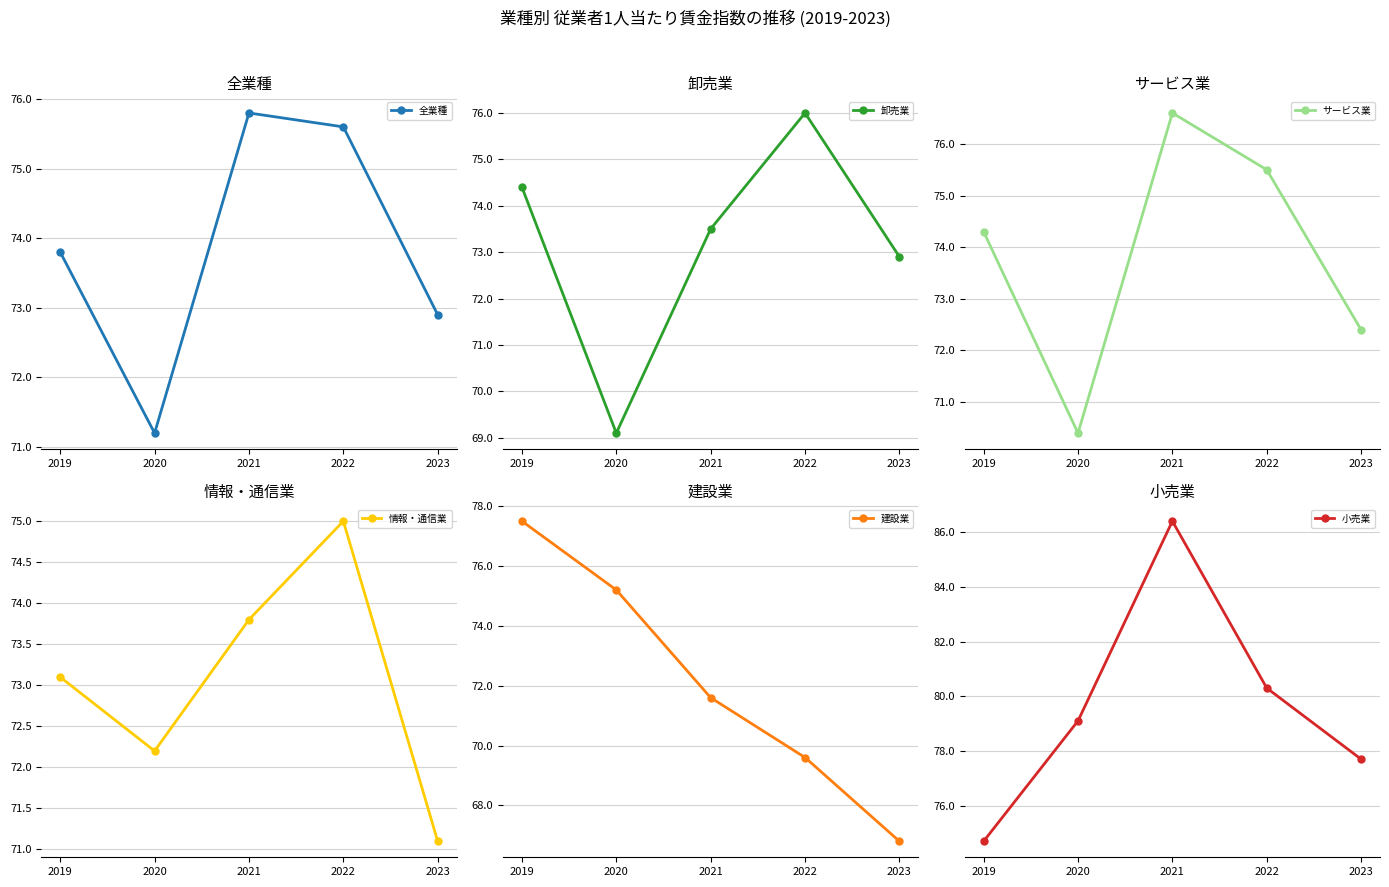

At which category is the sum across all series the highest?

2021